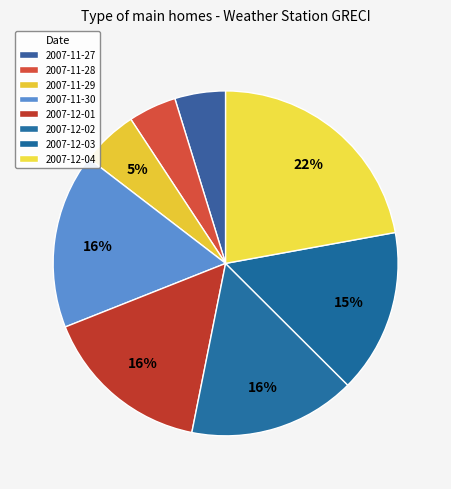

What percentage is the 2007-12-03 slice, to the nearest percent?

15%